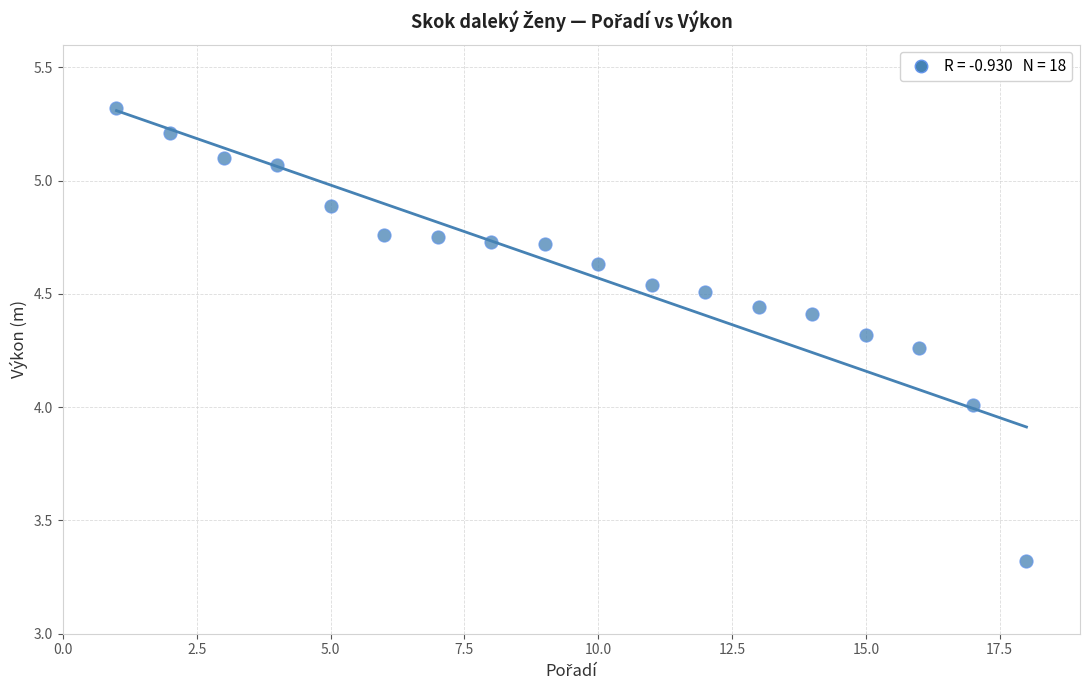

What is the range of Y values (max minus min)?

2.0